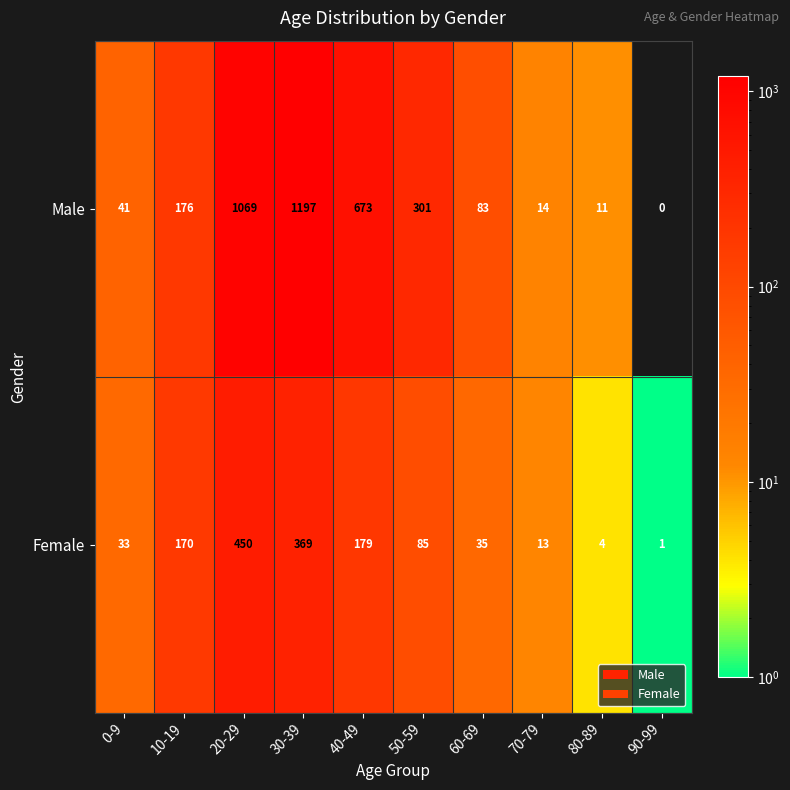

Rank the categories by Male value from lowest to highest.

90-99, 80-89, 70-79, 0-9, 60-69, 10-19, 50-59, 40-49, 20-29, 30-39